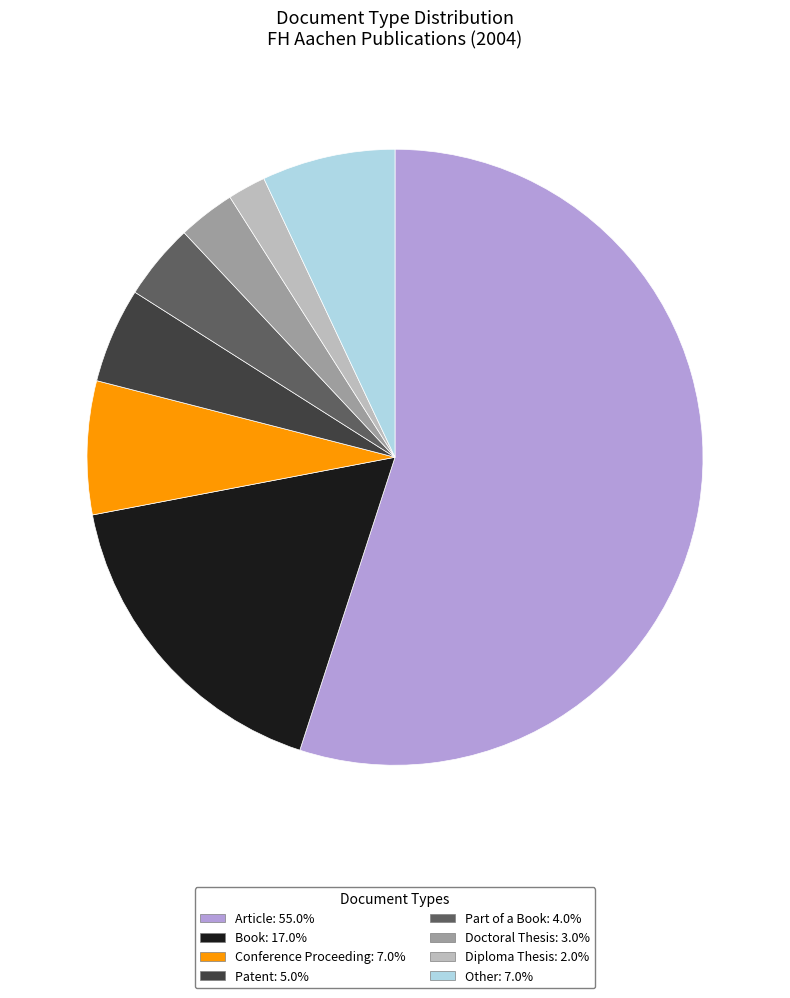

Do Other and Patent together represent more than half of the pie?

No